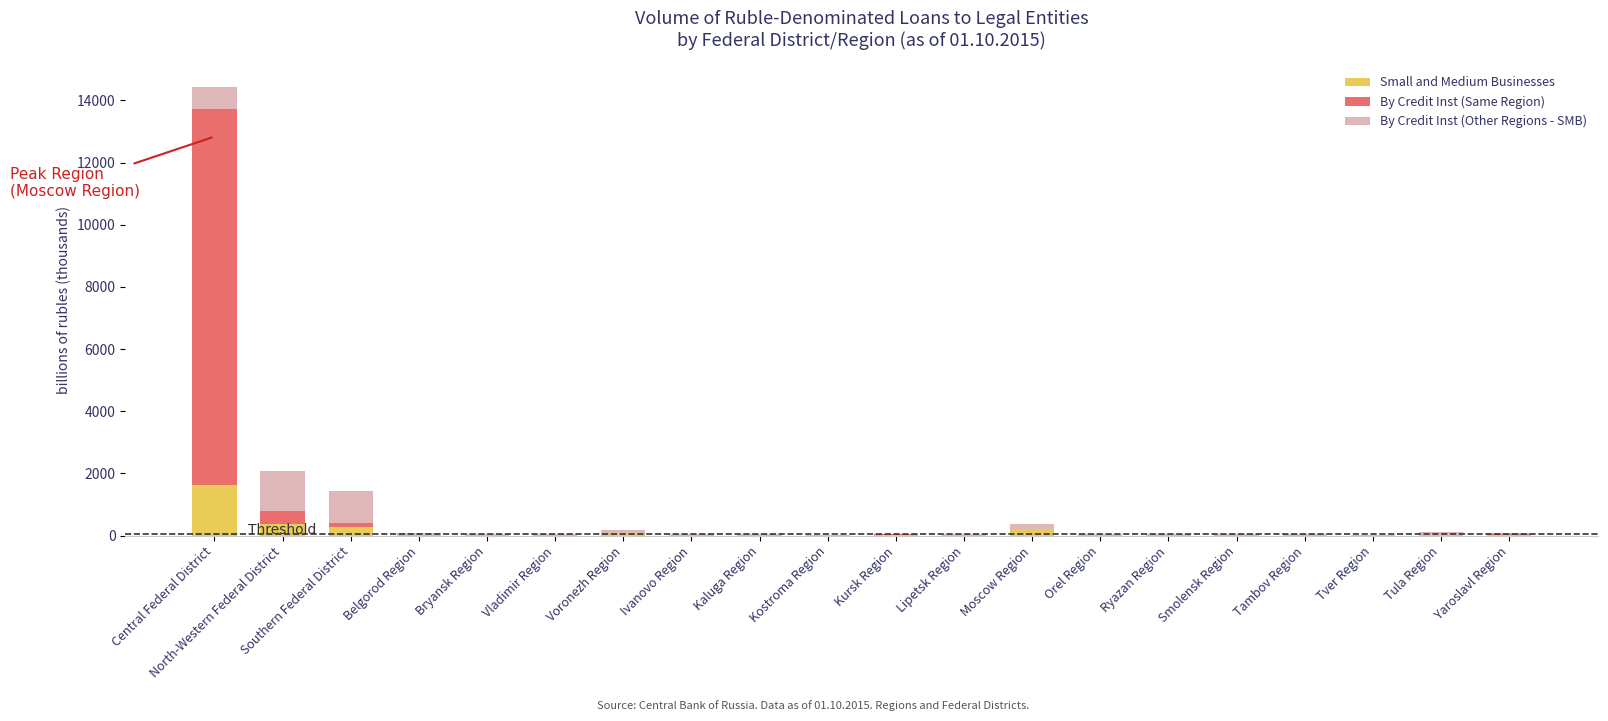

At which category is the sum across all series the highest?

Central Federal District